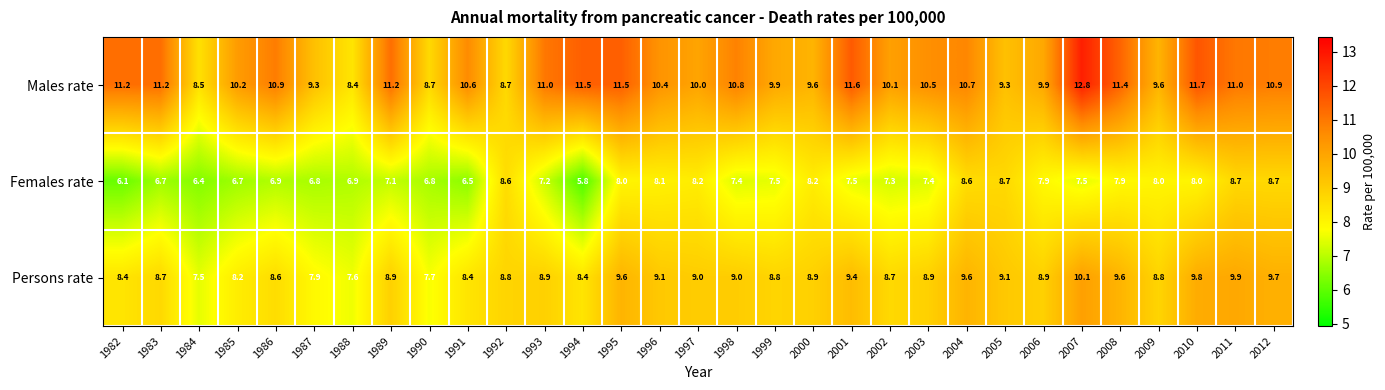

What is the spread (max minus min) of values at 1990?

1.9